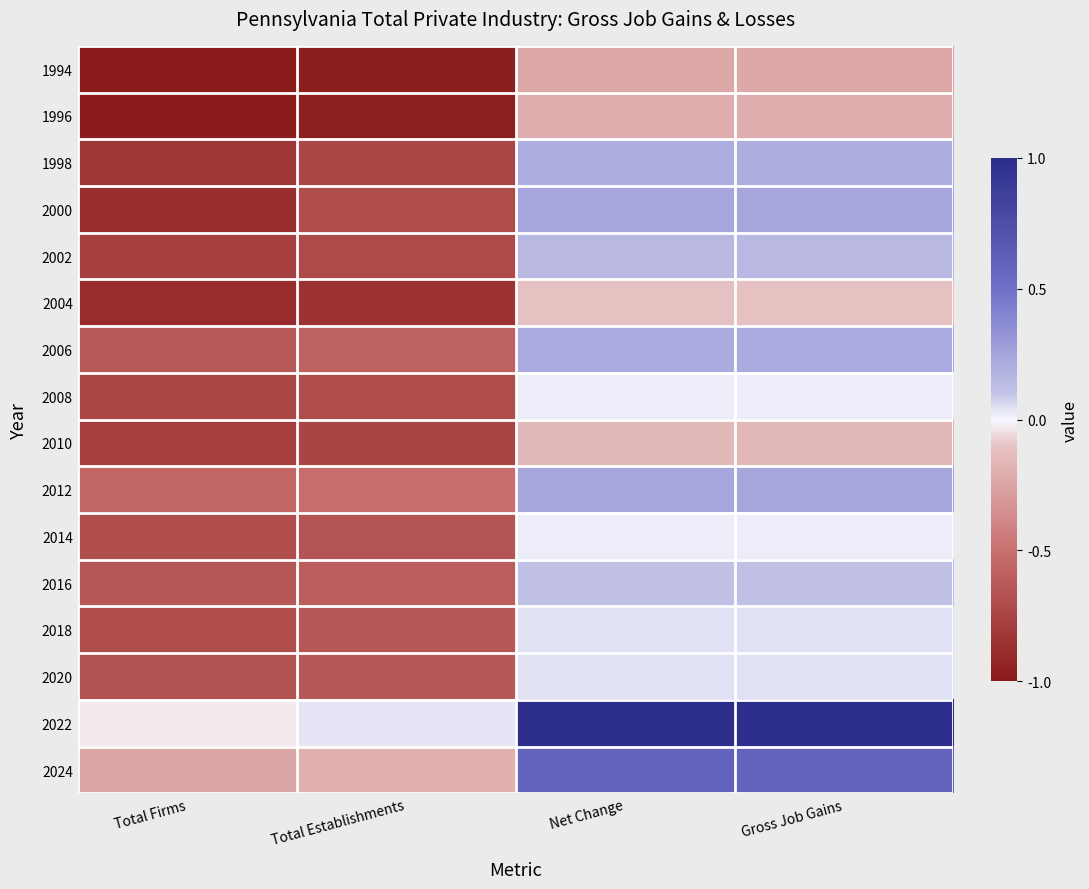

What is the total value across all series at Net Change?

2.2